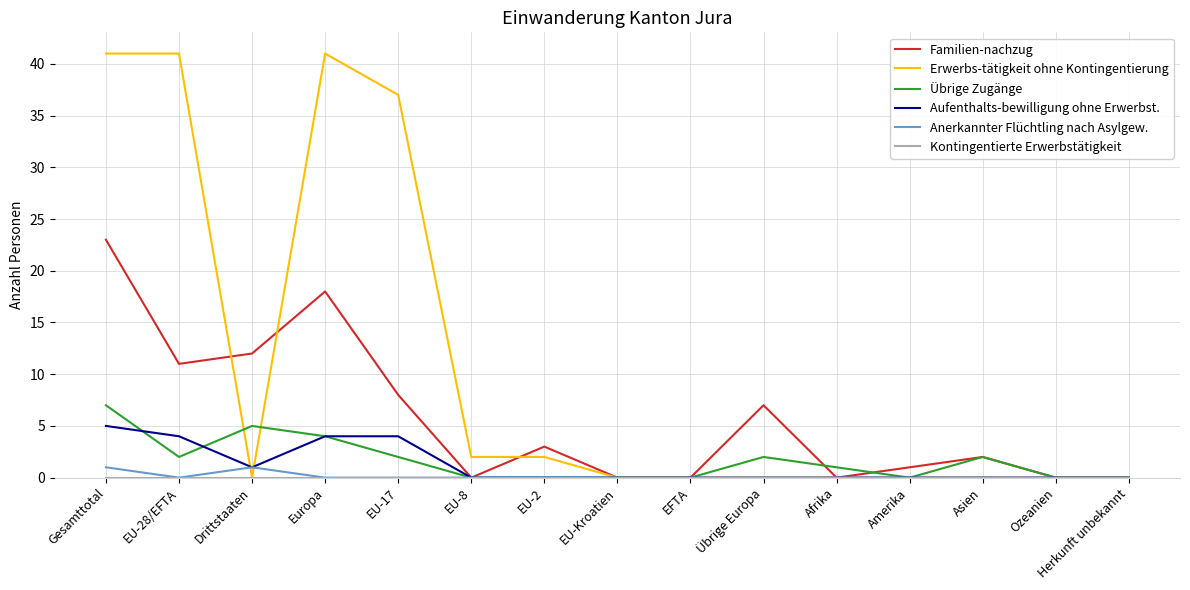

What is the maximum value shown in the chart?

41